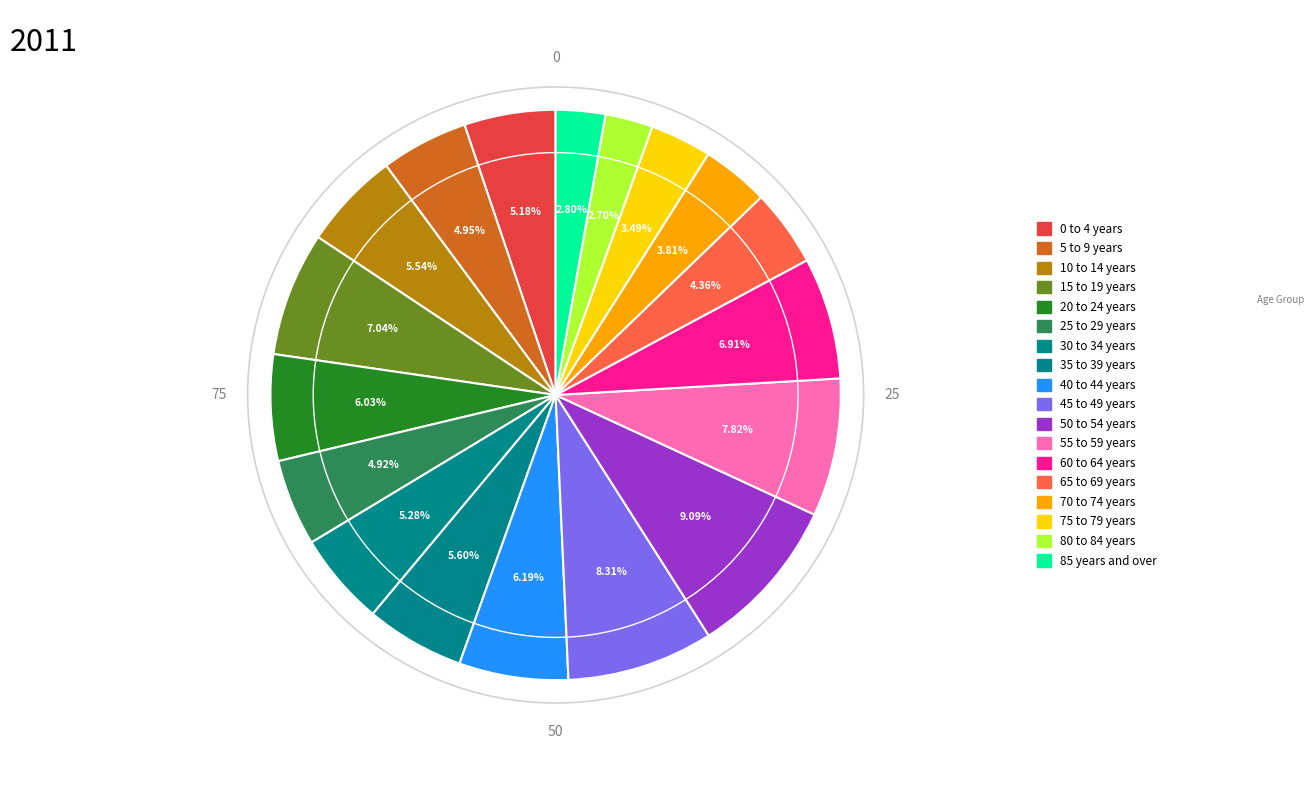

Which slice is the largest?

50 to 54 years